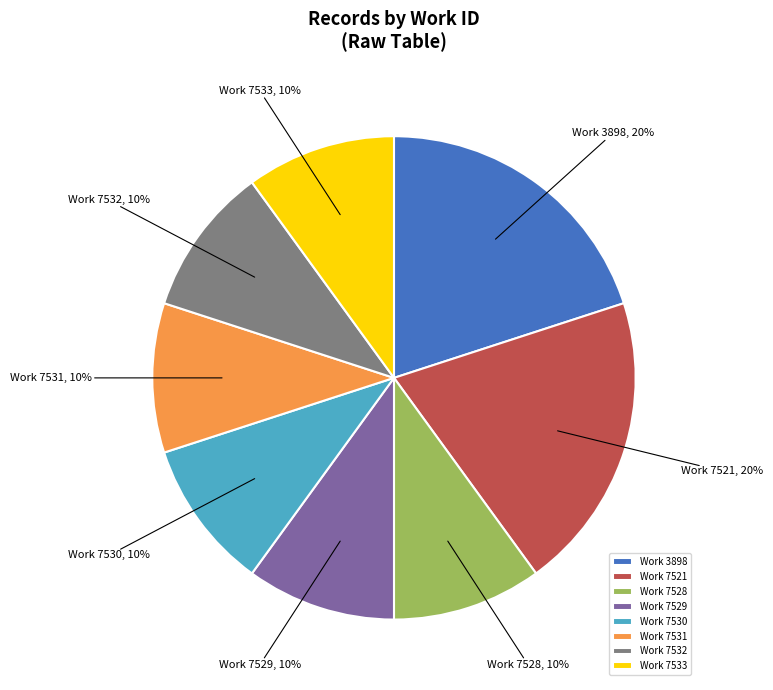

The Work 7532 slice represents 1% of the pie. True or false?

False